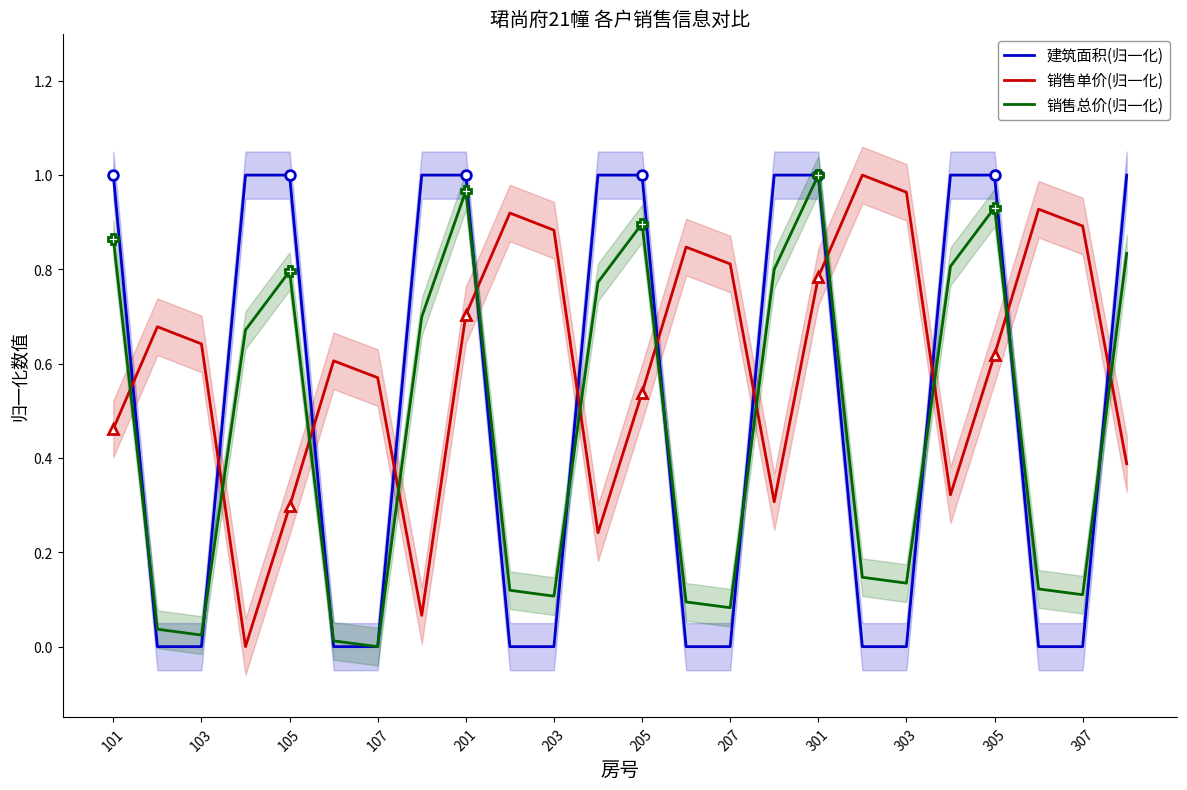

The 销售总价(归一化) series shows 0.4 at 105. True or false?

False